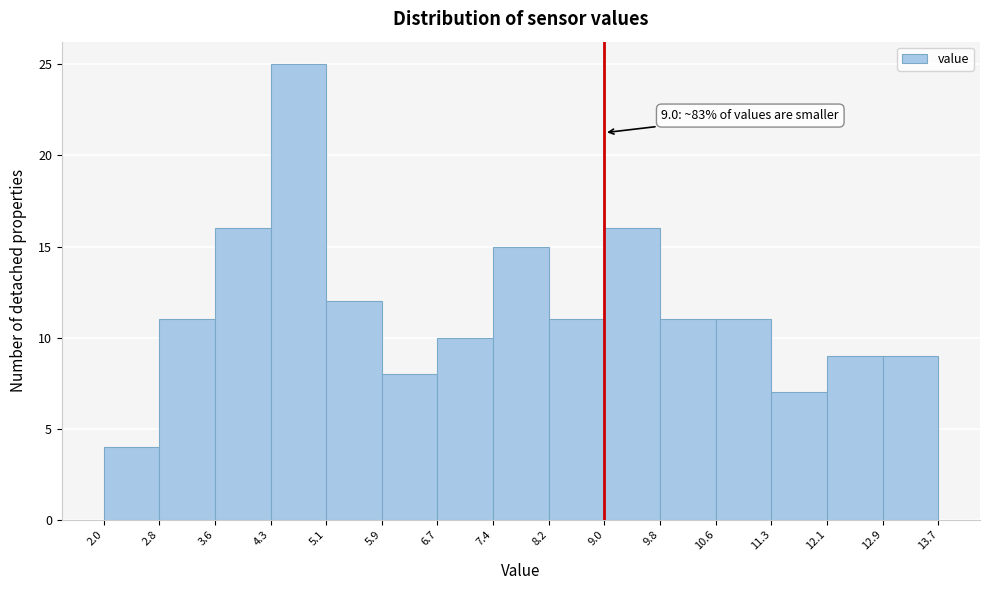

Which range on the x-axis has the tallest bar?

4.3 to 5.1